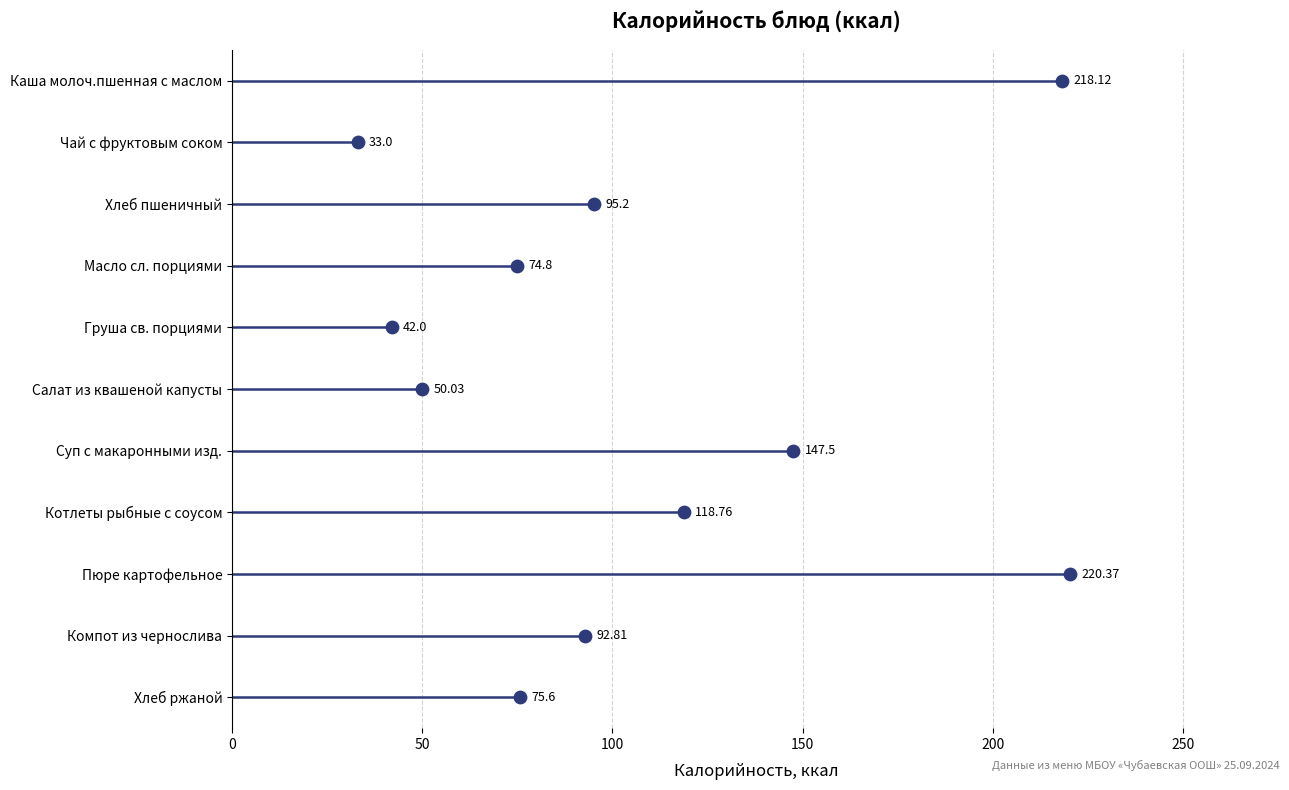

Between 150 and 0, which is larger?

150